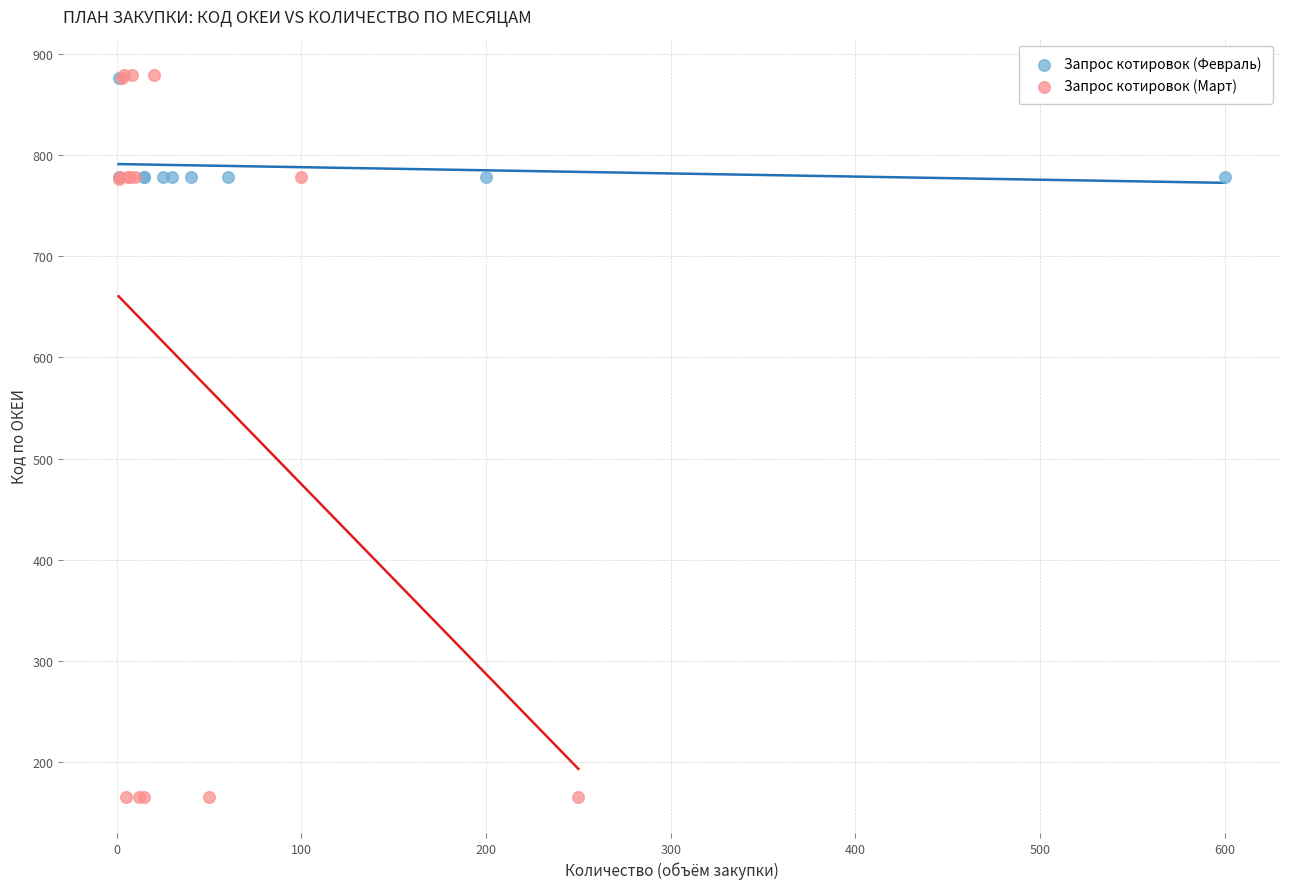

Which series reaches the minimum Y coordinate?

Запрос котировок (Март)